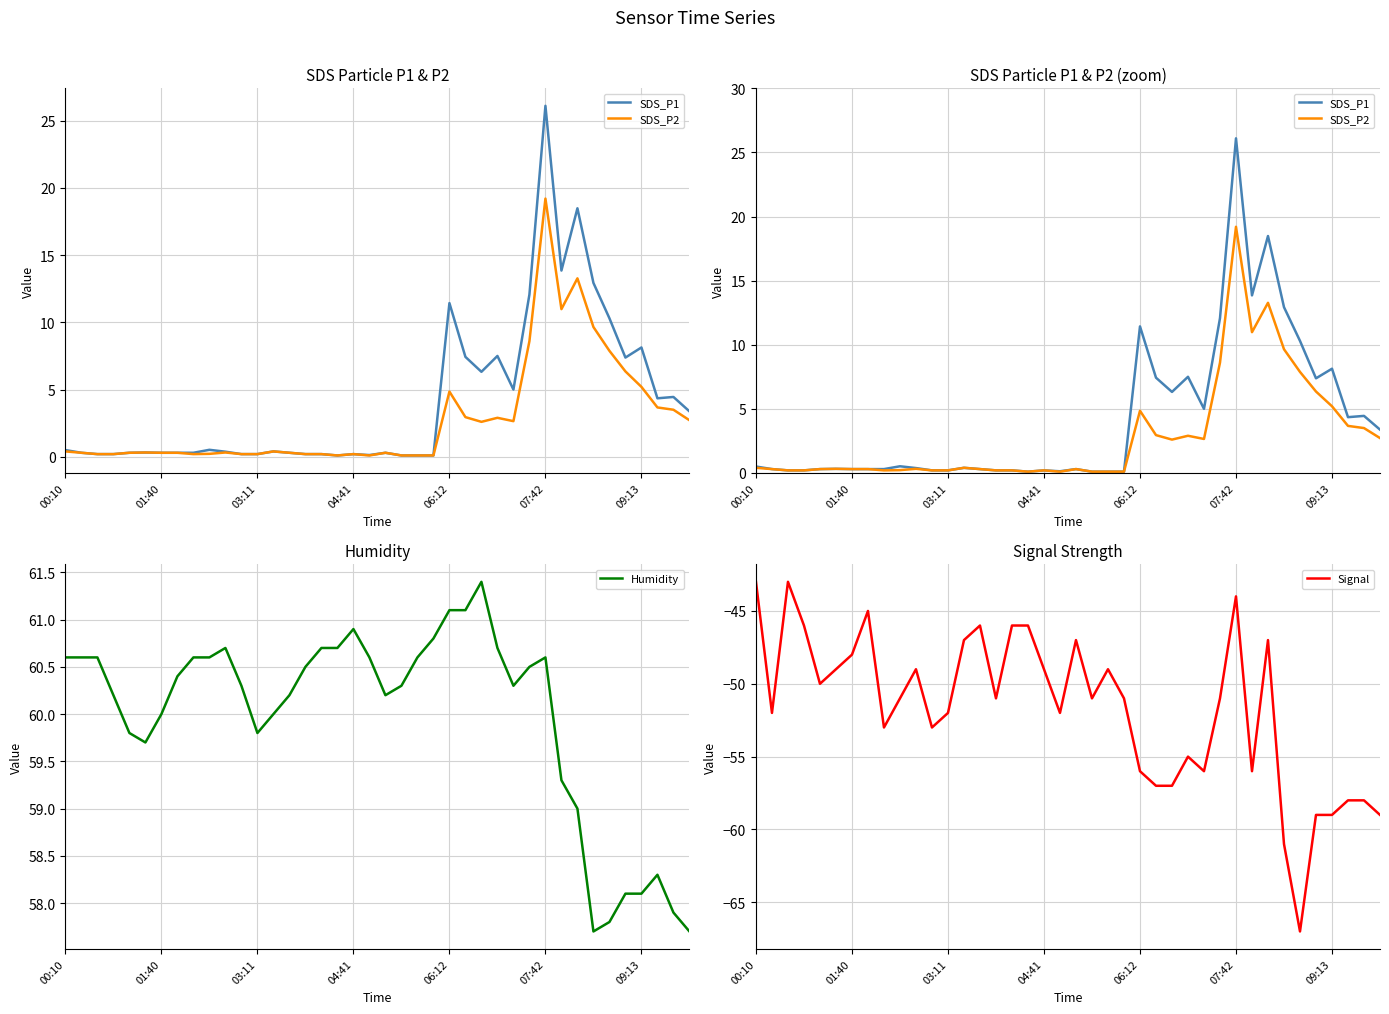

How many categories are shown in the chart?

40